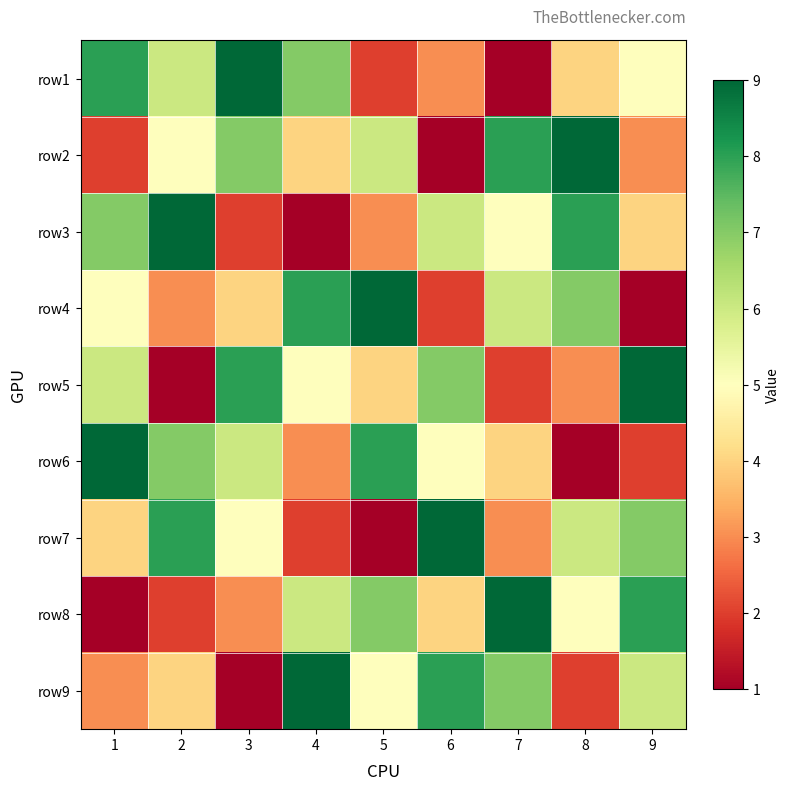

What is the total value across all series at 8?

45